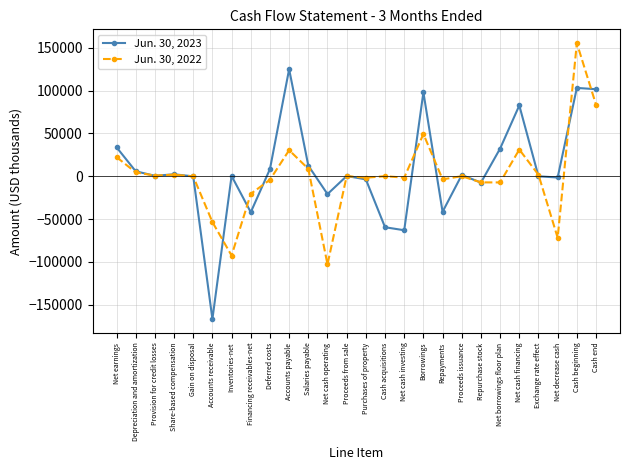

How many series are shown in this chart?

2